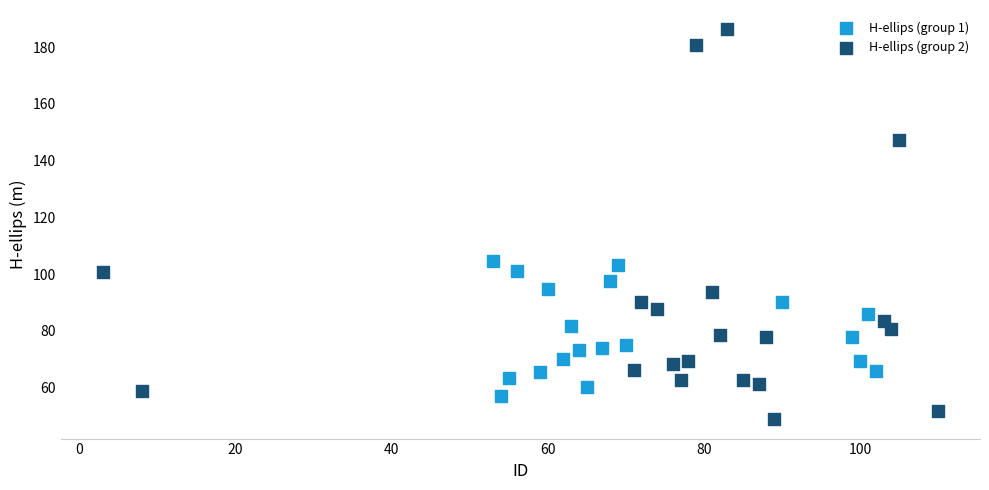

Which series reaches the maximum Y coordinate?

H-ellips (group 2)